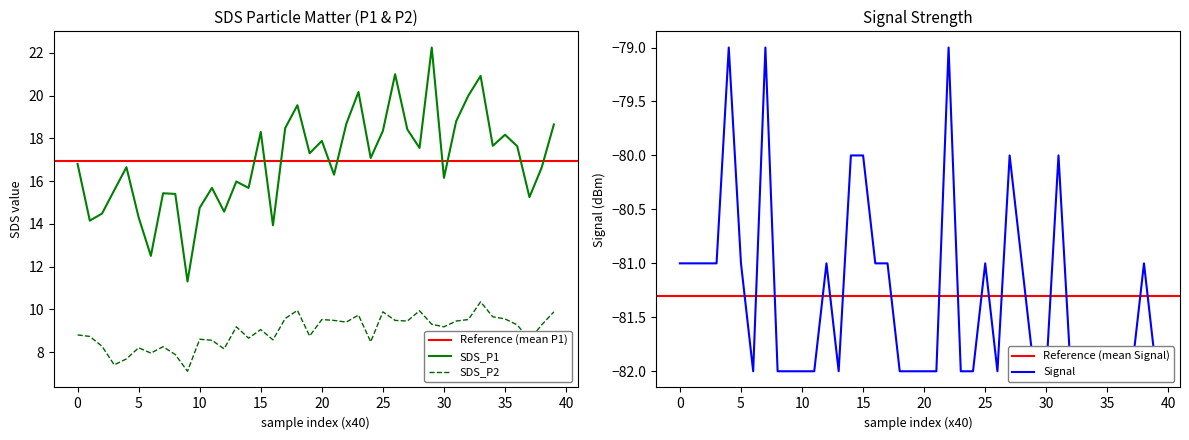

True or false: SDS_P2 has a value of 13.2 at 35.

False